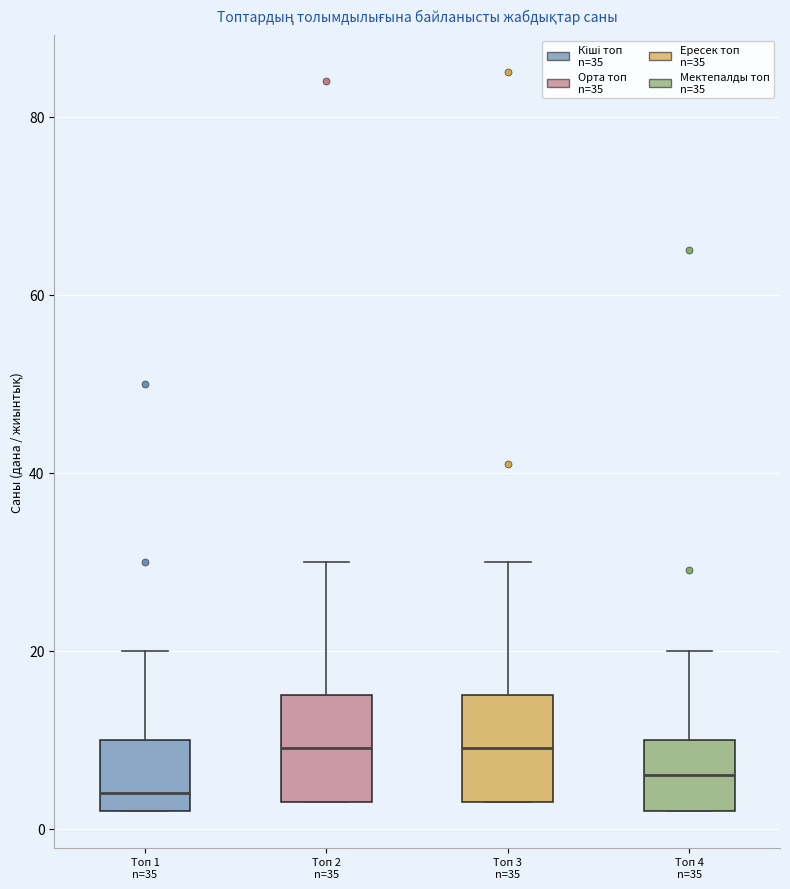

Reading left to right, read every box against the y-axis: the position of its median line, the range the box covers, and the ends of its whiskers. The values are not printed on the chart, so give them approximately, as read against the axis.

Топ 1 n=35: median 4, box 2 to 10, whiskers 2 to 20
Топ 2 n=35: median 10, box 4 to 16, whiskers 4 to 30
Топ 3 n=35: median 10, box 4 to 16, whiskers 4 to 30
Топ 4 n=35: median 6, box 2 to 10, whiskers 2 to 20